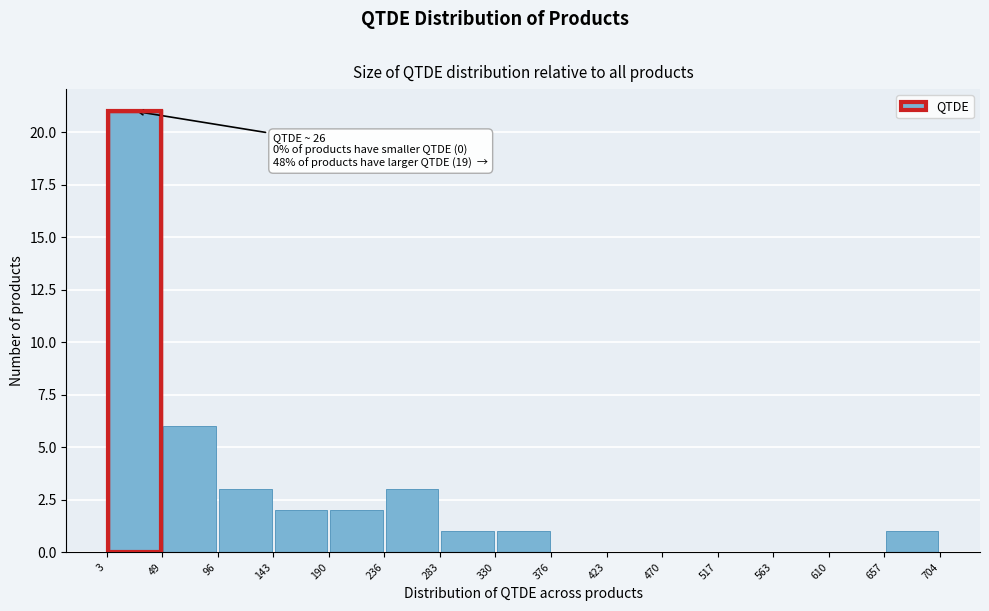

Which range on the x-axis has the tallest bar?

3 to 49